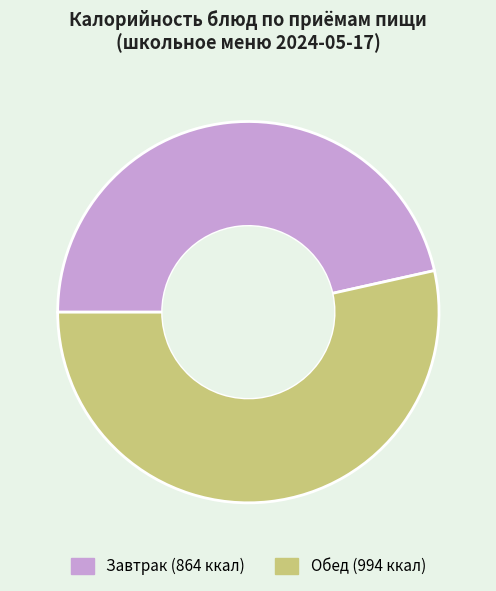

Is there any slice that represents more than half of the pie?

Yes